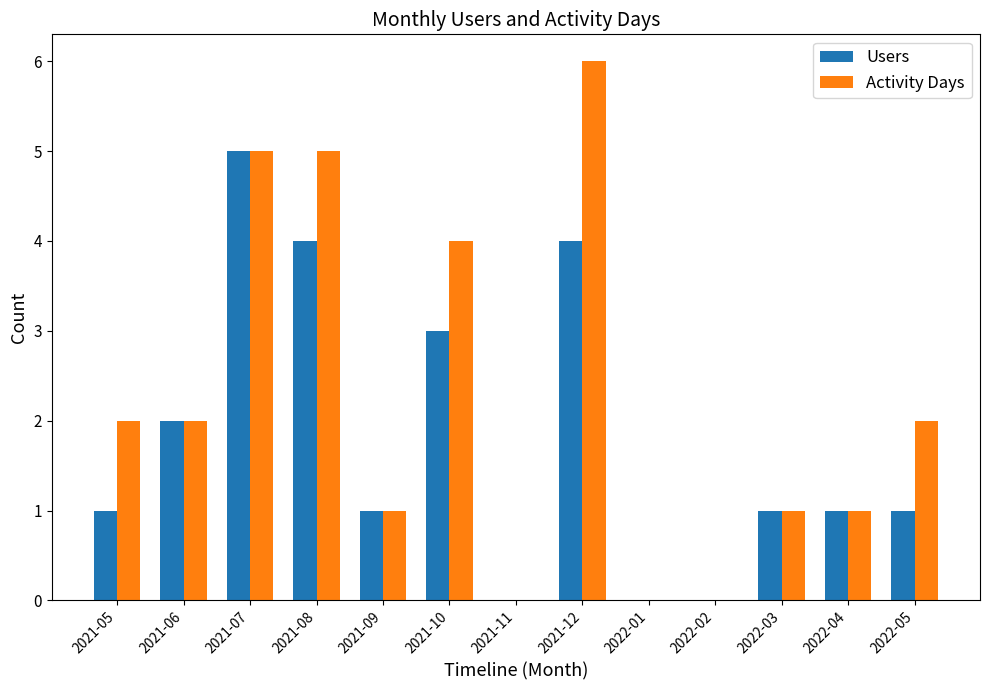

Between 2021-09 and 2021-10, which series saw the biggest shift?

Activity Days